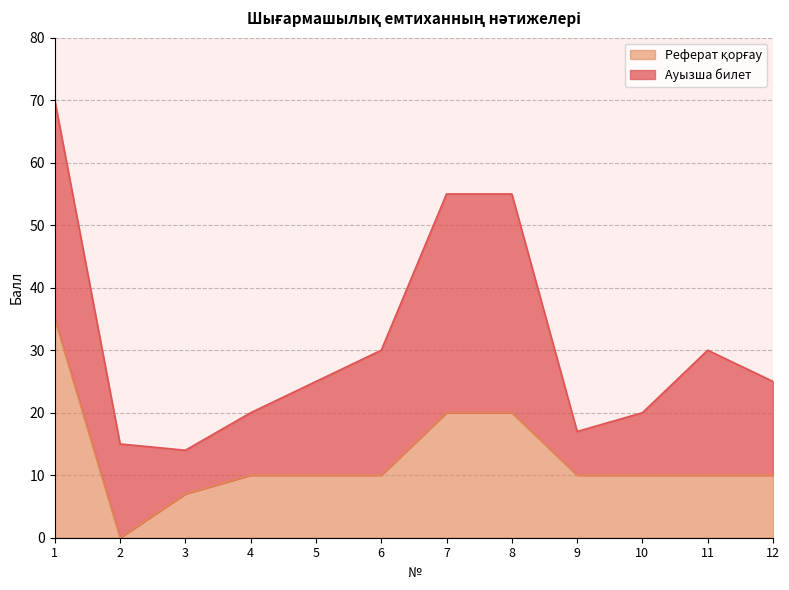

How many positive values are there?

11